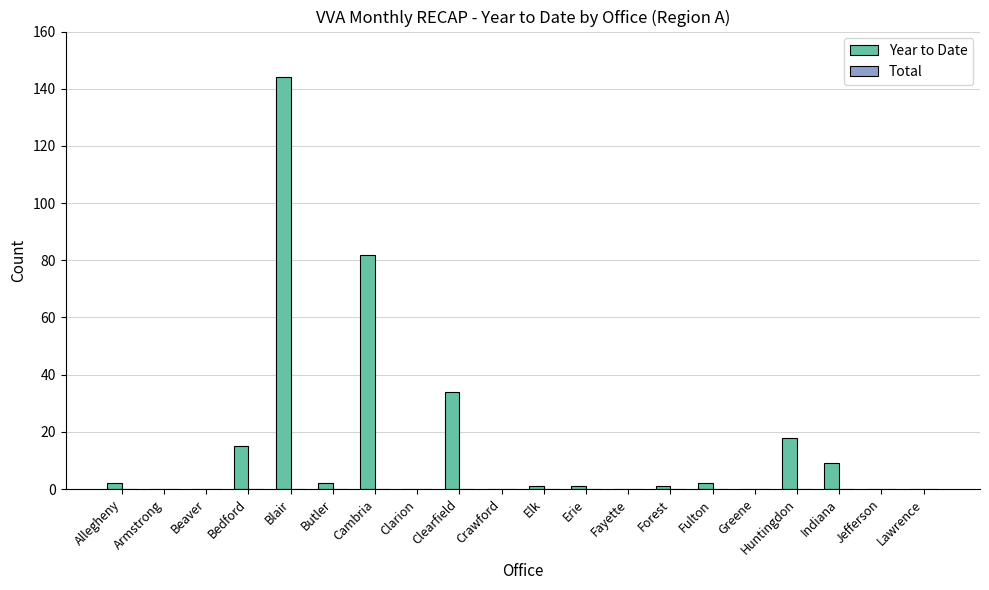

Where is the data nearest to the value 72?

Cambria